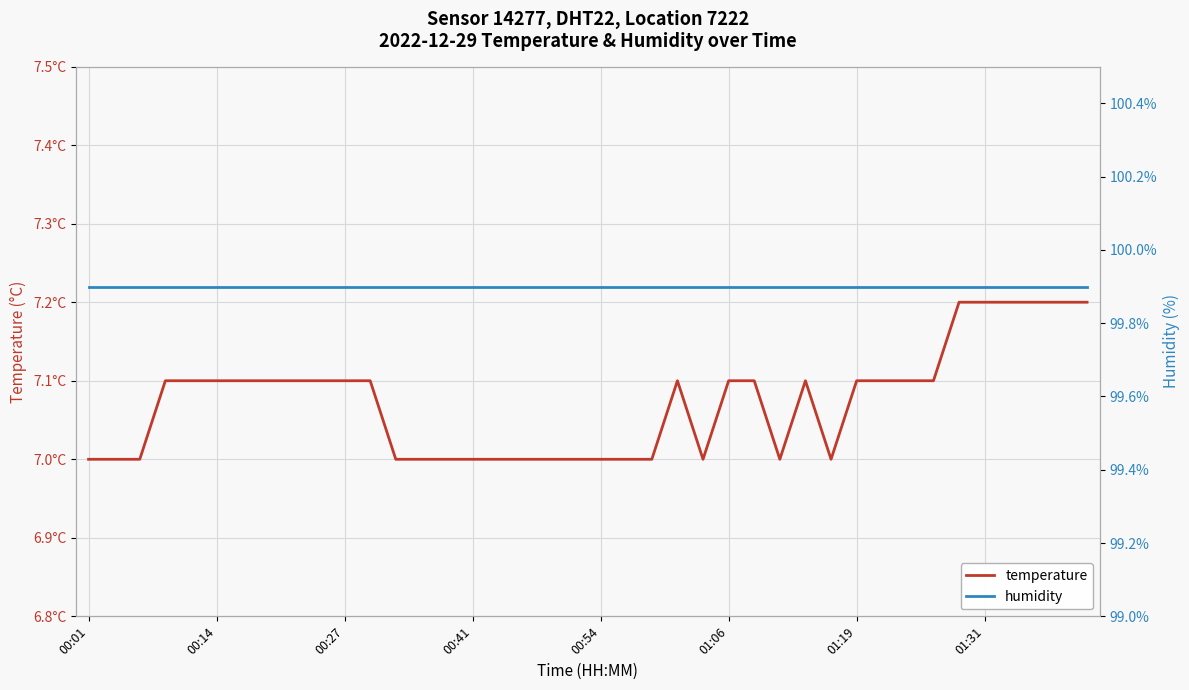

What is the difference between the highest and lowest values at 22?

92.9